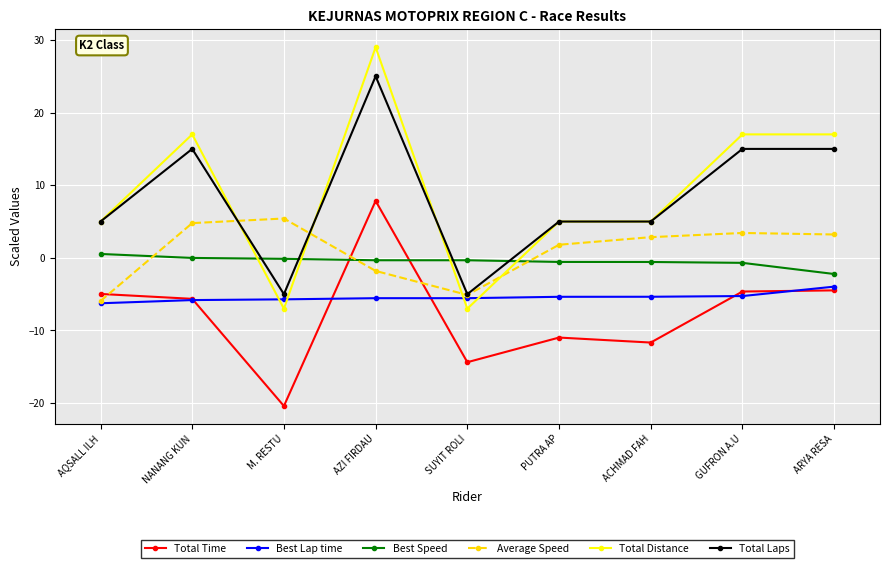

Which series has the largest range (max minus min)?

Total Distance